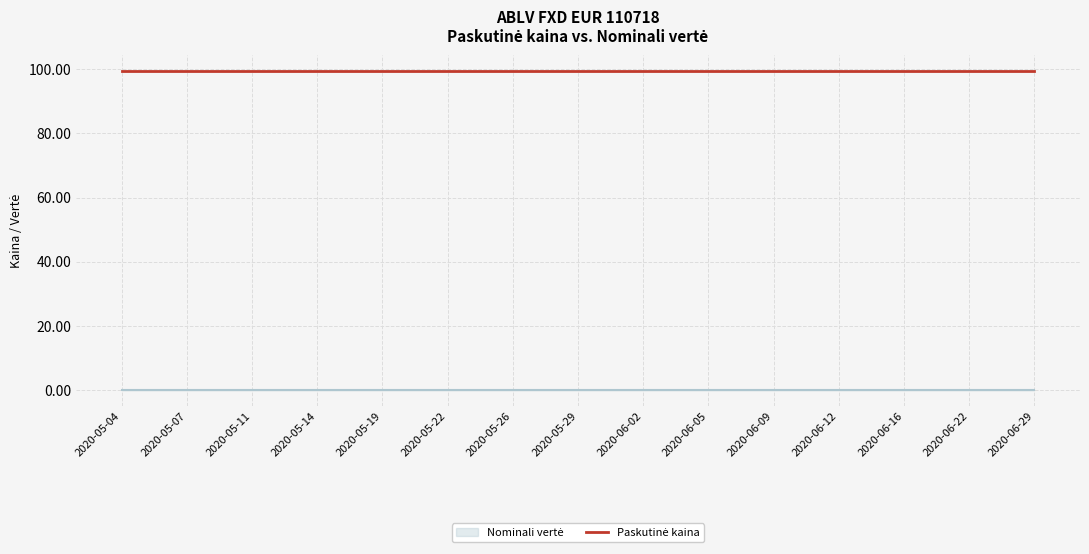

What is the label of the 12th point from the left?

2020-06-12